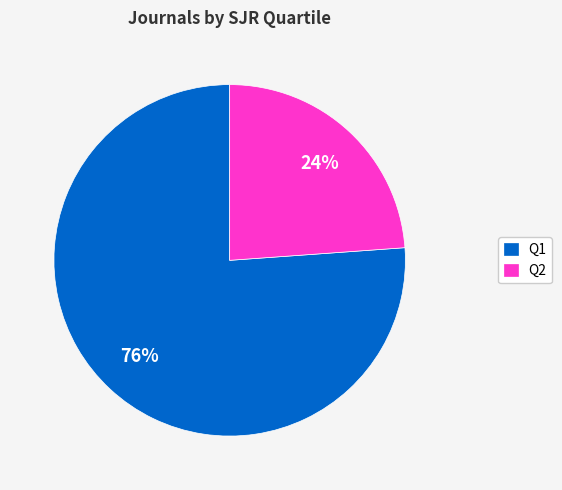

How many segments does this pie chart have?

2